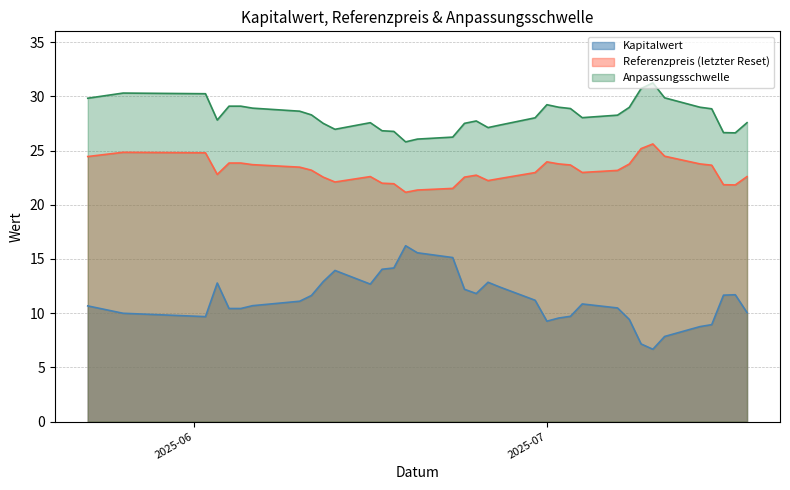

The value of Referenzpreis (letzter Reset) at 2025-07-01 is 24.0. True or false?

True